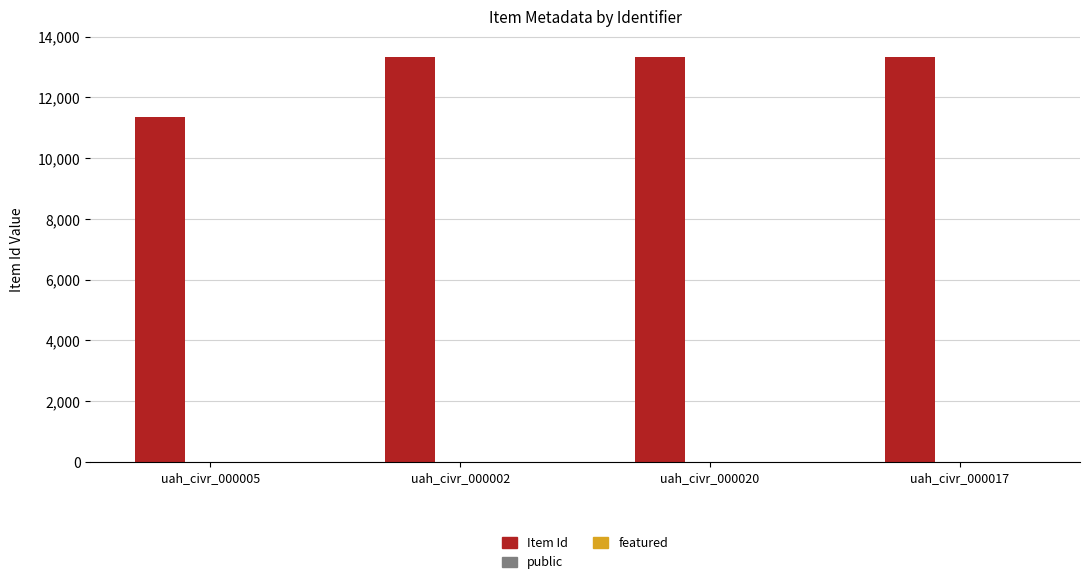

Which series has the largest total across all categories?

Item Id